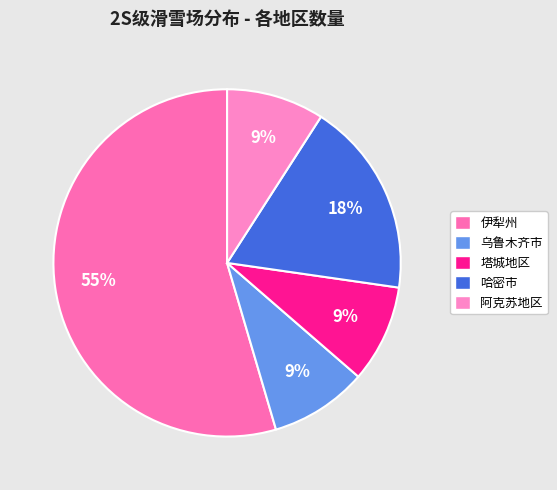

To the nearest percent, what percentage of the pie is 阿克苏地区?

9%